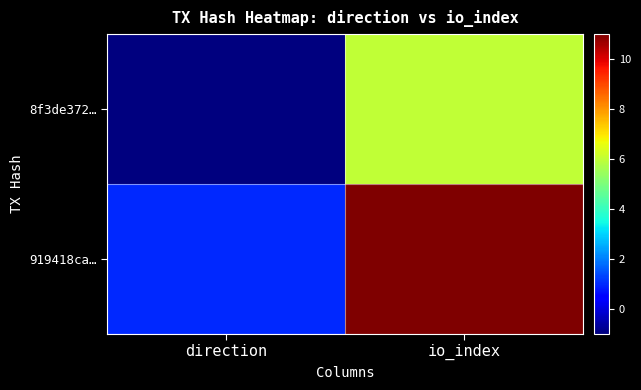

Rank the series by their maximum value, from highest to lowest.

919418ca…, 8f3de372…